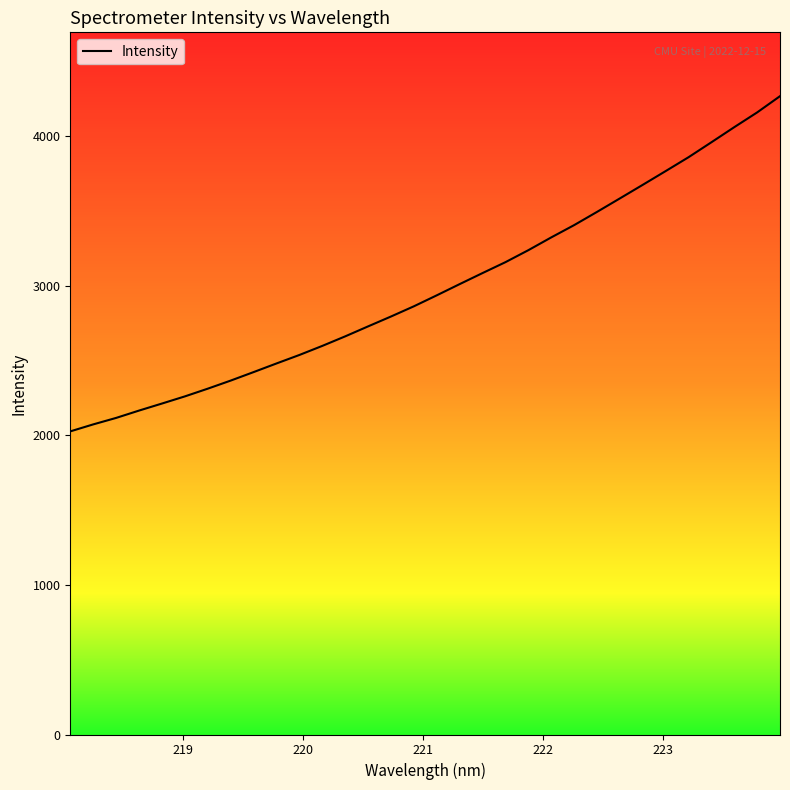

What is the maximum value shown in the chart?

4269.8